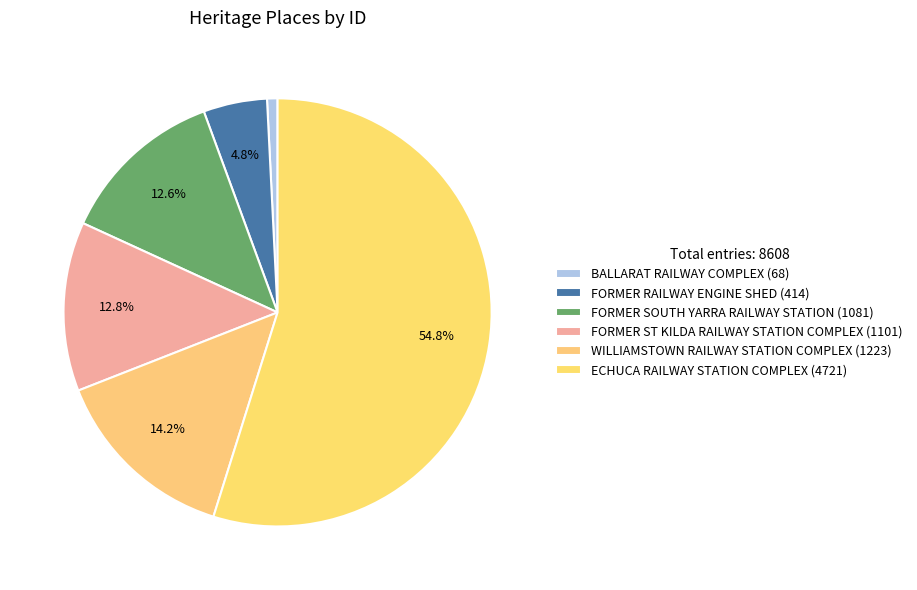

Rank the categories by value from highest to lowest.

ECHUCA RAILWAY STATION COMPLEX, WILLIAMSTOWN RAILWAY STATION COMPLEX, FORMER ST KILDA RAILWAY STATION COMPLEX, FORMER SOUTH YARRA RAILWAY STATION, FORMER RAILWAY ENGINE SHED, BALLARAT RAILWAY COMPLEX